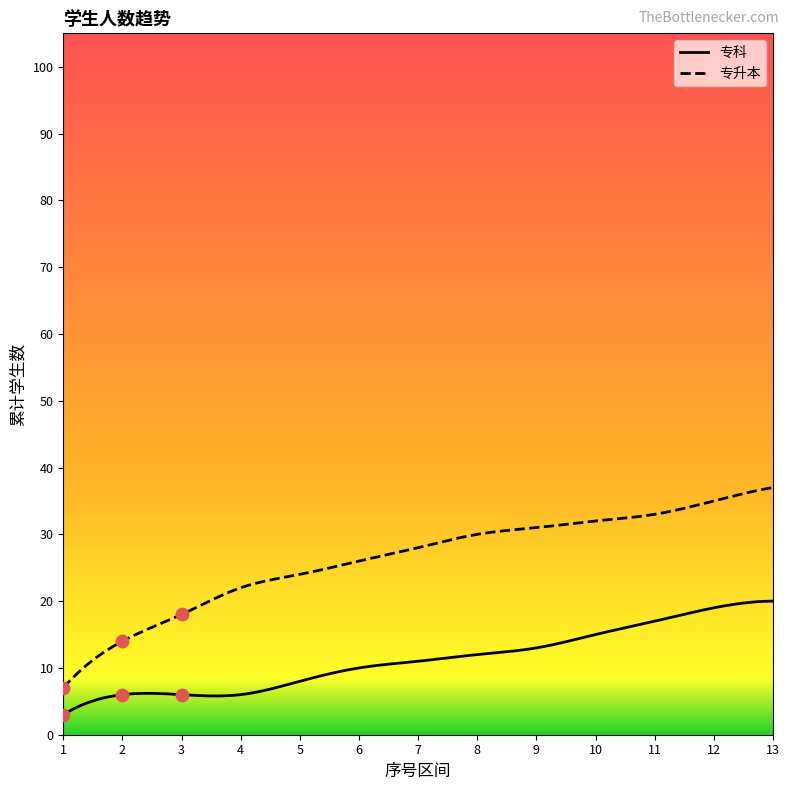

What is the total value across all series at 8?

42